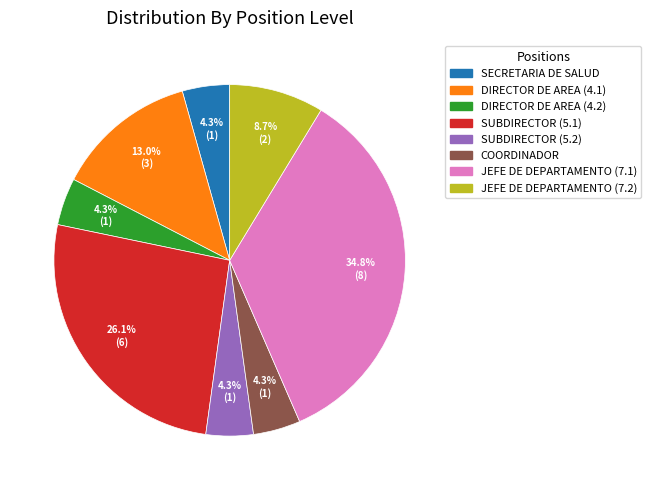

Between DIRECTOR DE AREA (4.1) and JEFE DE DEPARTAMENTO (7.2), which is larger?

DIRECTOR DE AREA (4.1)